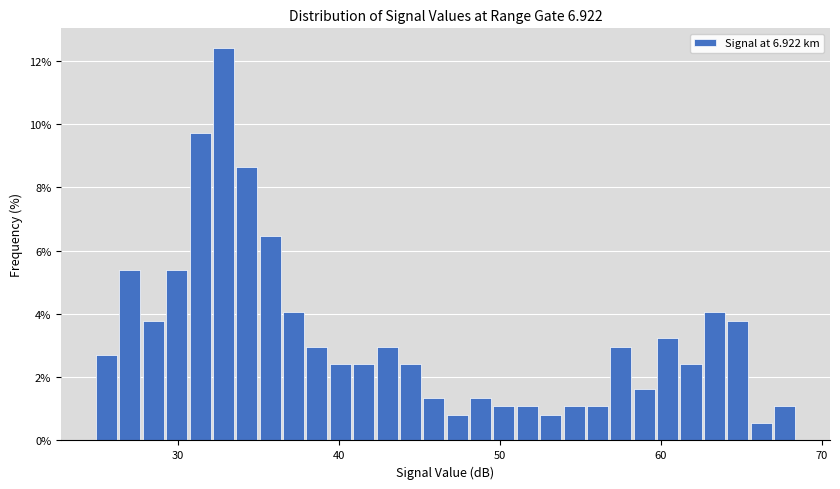

Read against the x-axis, roughly where is the centre of the tallest bar?

33